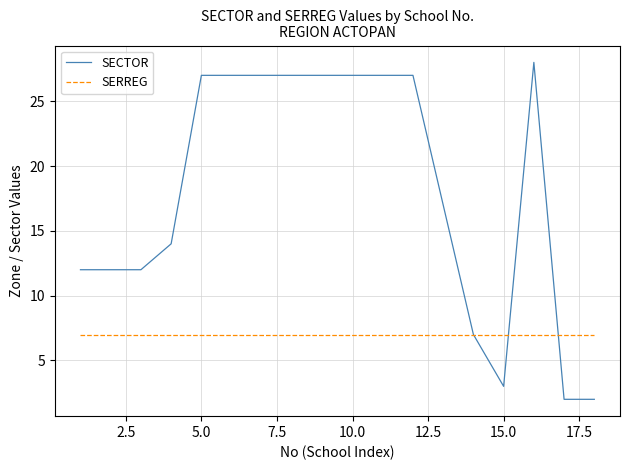

List the series in order of their peak value, highest first.

SECTOR, SERREG